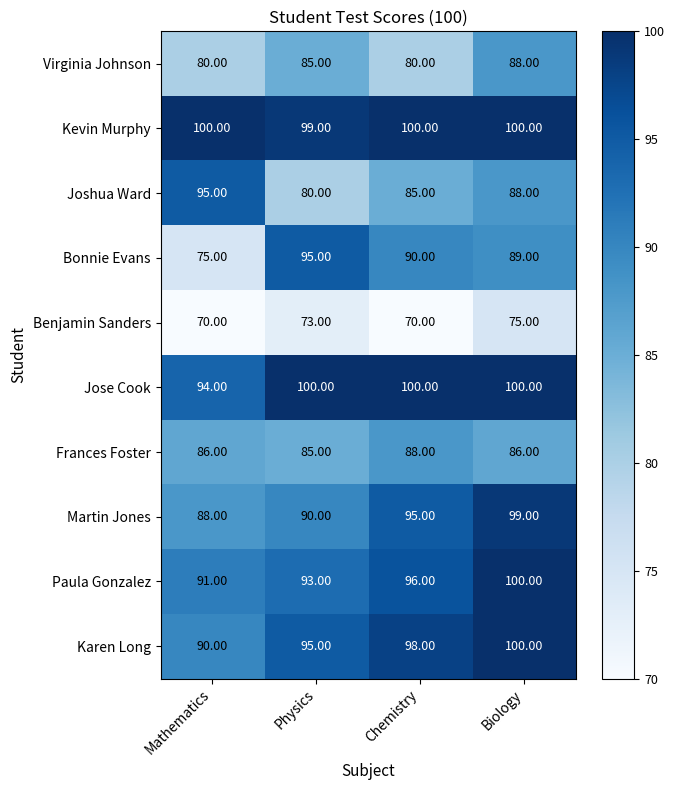

At how many categories does at least one series exceed 87?

4